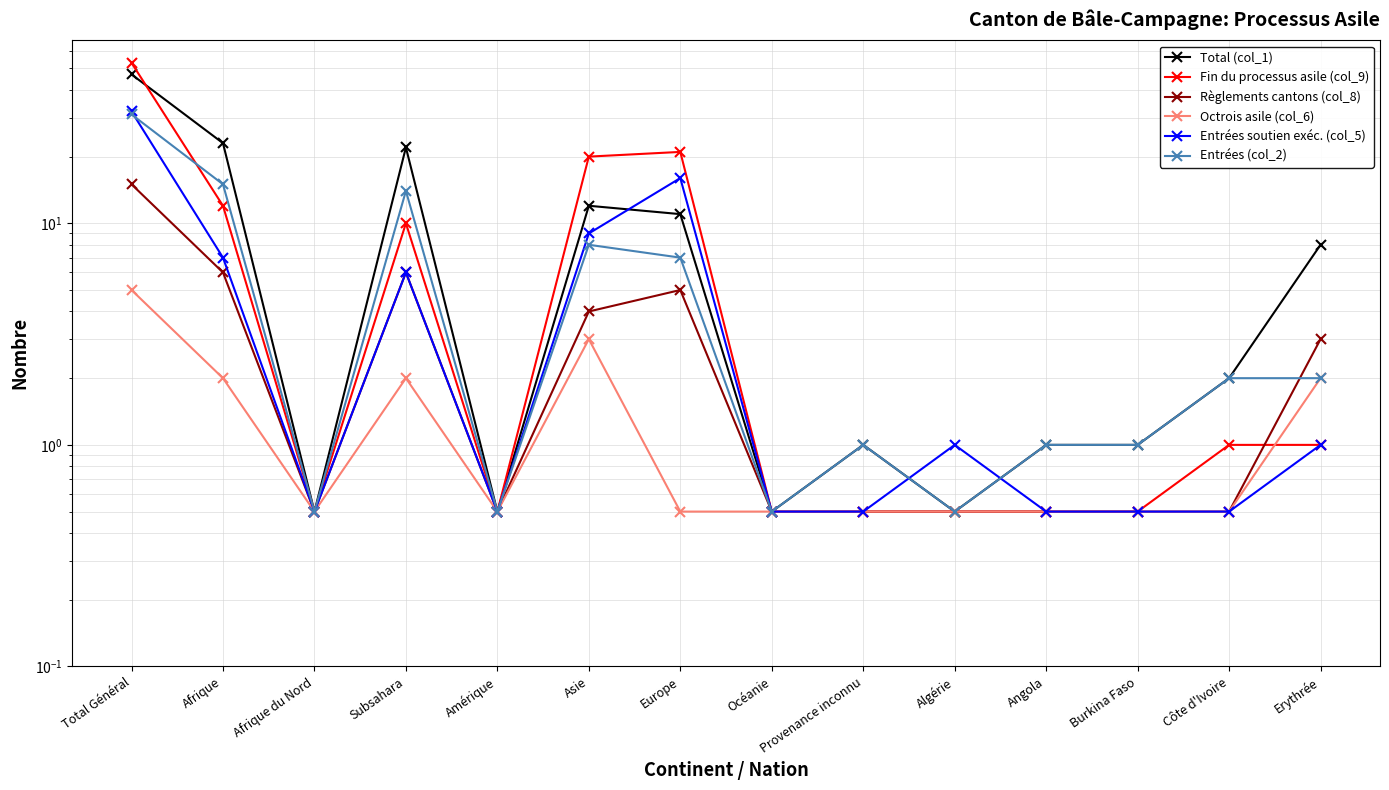

At which label does Fin du processus asile (col_9) reach its peak?

Total Général